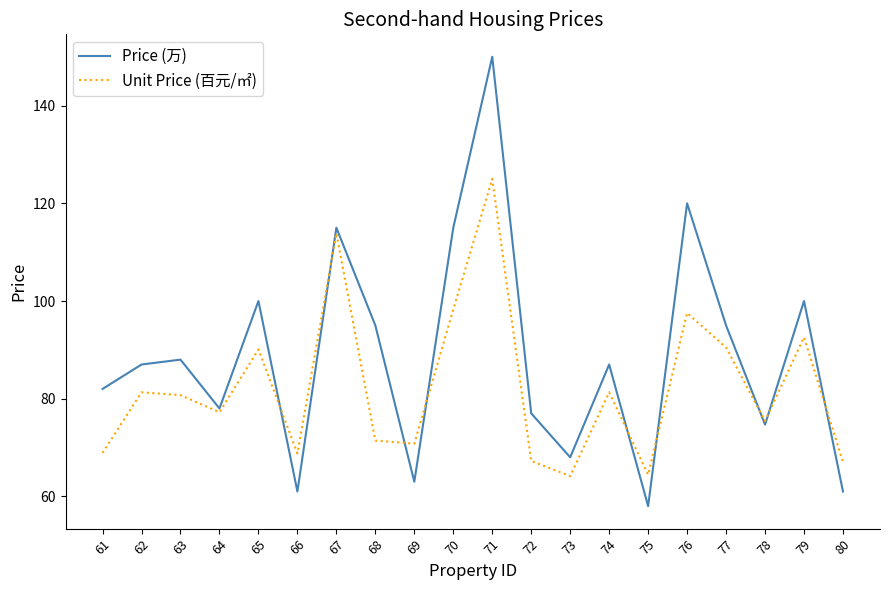

What is the lowest value of the Price (万) series?

58.0